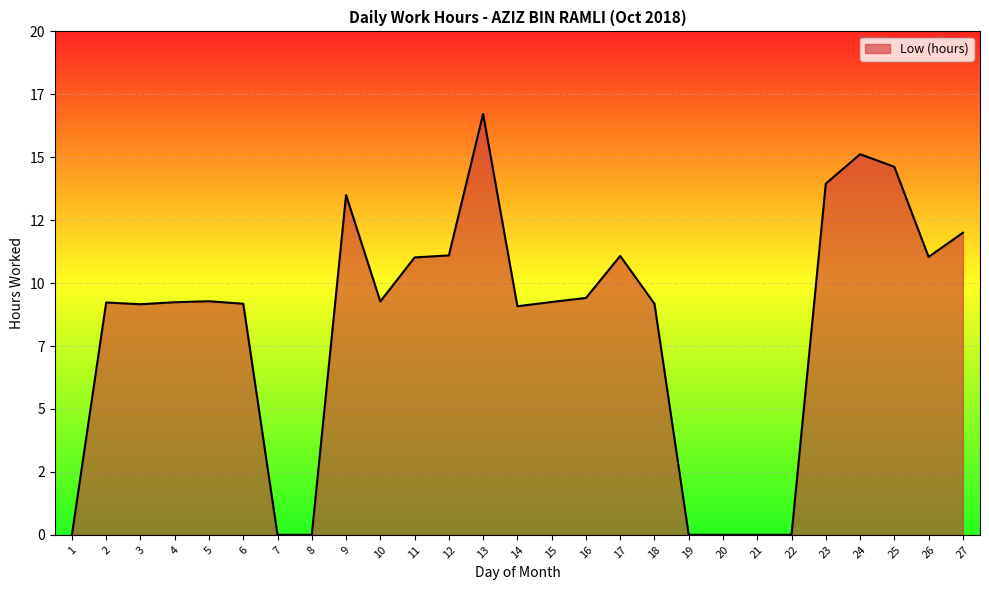

Reading right to left, list all the values displayed in this chart.

27=12.0	26=11.0	25=14.6	24=15.1	23=13.9	22=0.0	21=0.0	20=0.0	19=0.0	18=9.2	17=11.1	16=9.4	15=9.2	14=9.1	13=16.7	12=11.1	11=11.0	10=9.3	9=13.5	8=0.0	7=0.0	6=9.2	5=9.3	4=9.2	3=9.2	2=9.2	1=0.0